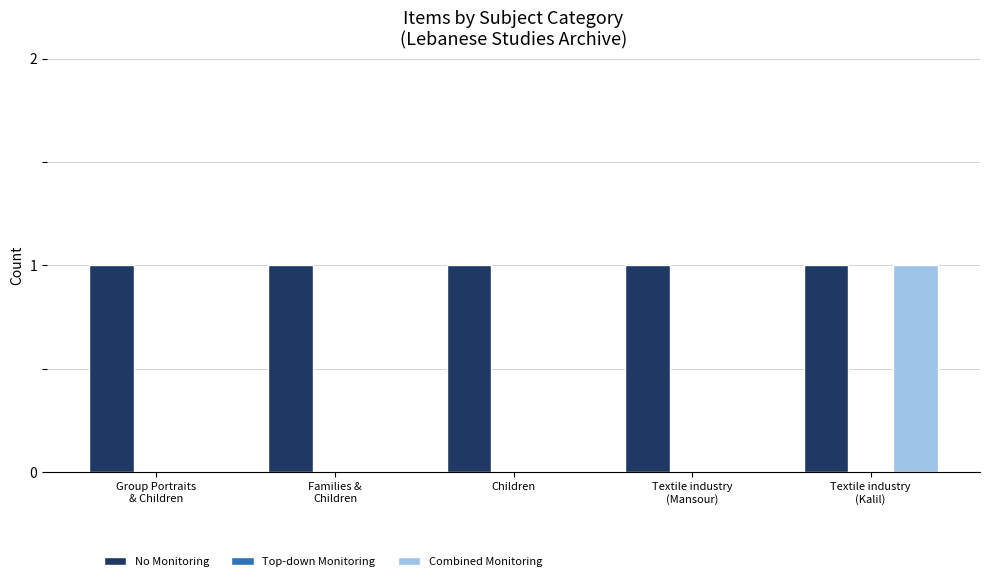

Which series has the largest range (max minus min)?

Combined Monitoring